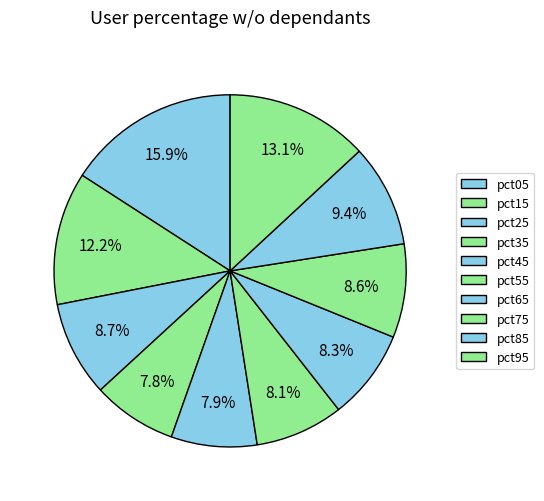

Rank the categories by value from highest to lowest.

pct05, pct95, pct15, pct85, pct25, pct75, pct65, pct55, pct45, pct35